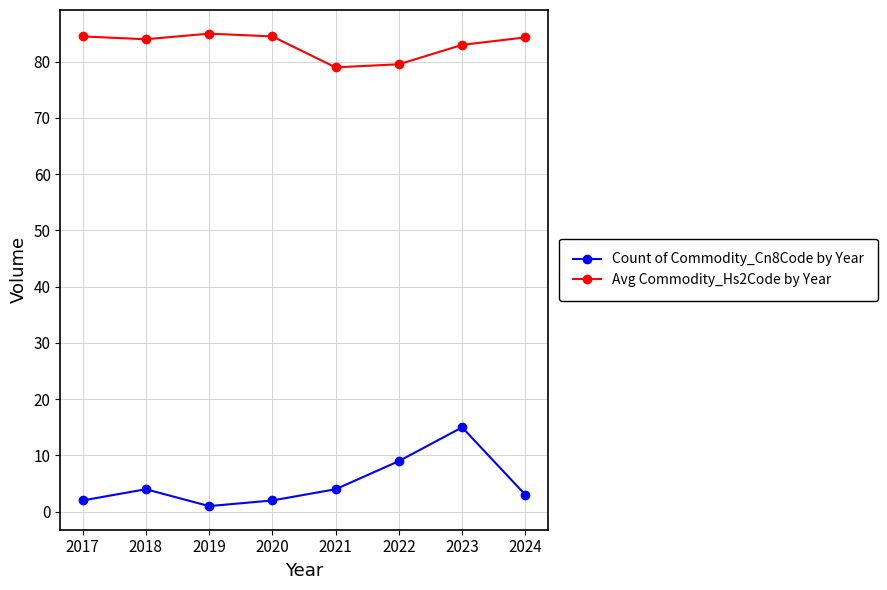

At 2020, list the series in order from smallest to largest.

Count of Commodity_Cn8Code by Year, Avg Commodity_Hs2Code by Year